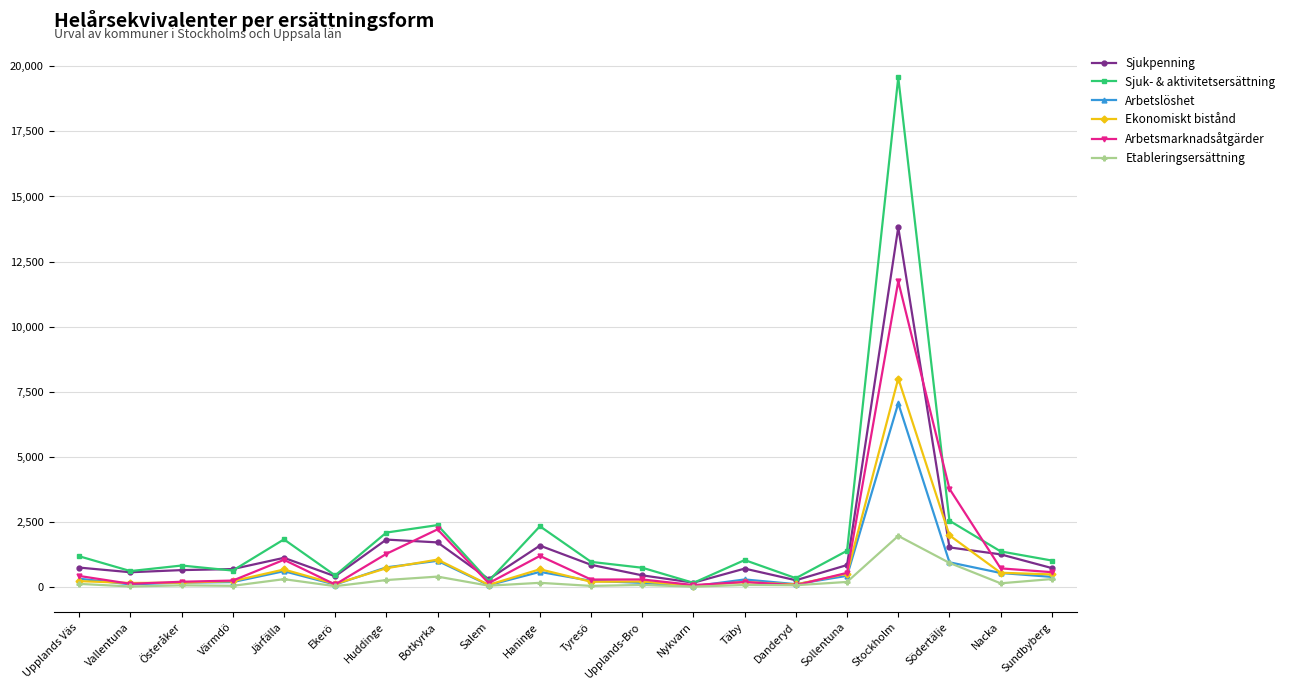

What are all the series names shown in the legend?

Sjukpenning, Sjuk- & aktivitetsersättning, Arbetslöshet, Ekonomiskt bistånd, Arbetsmarknadsåtgärder, Etableringsersättning